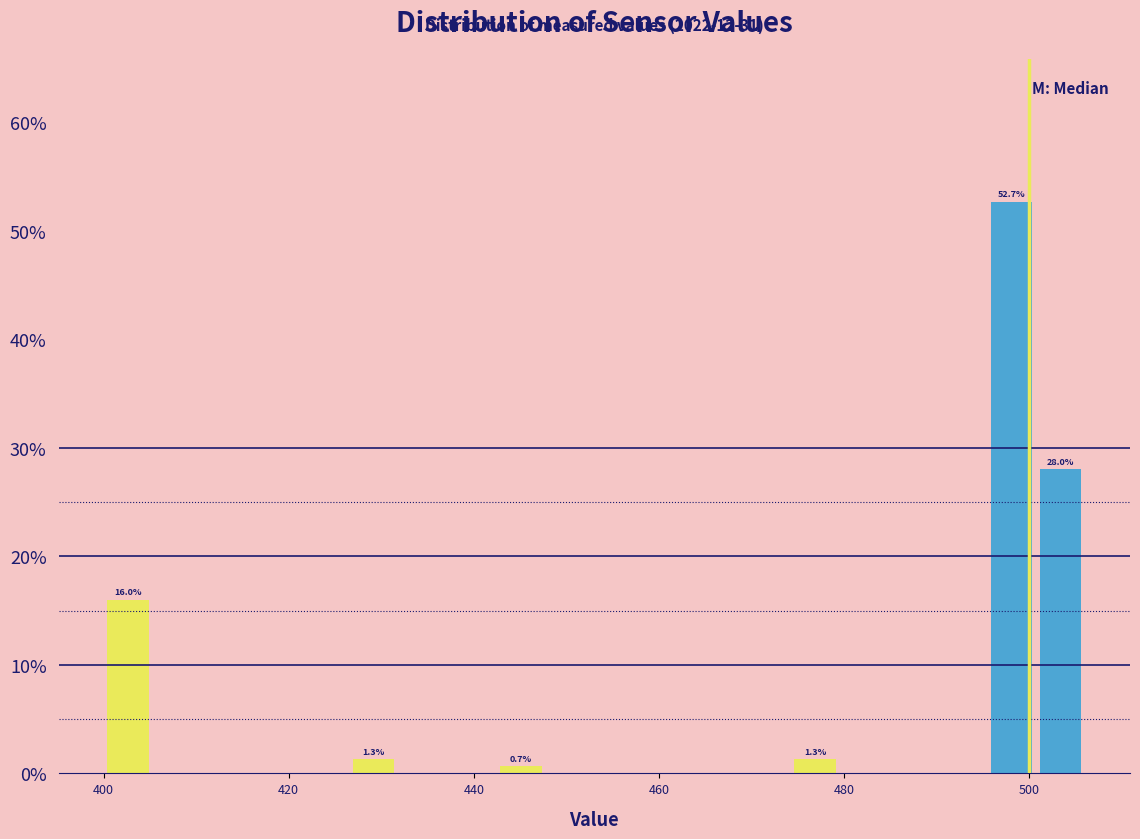

Around what value on the x-axis is the tallest bar? Give the approximate position of its centre, as read against the axis.

498